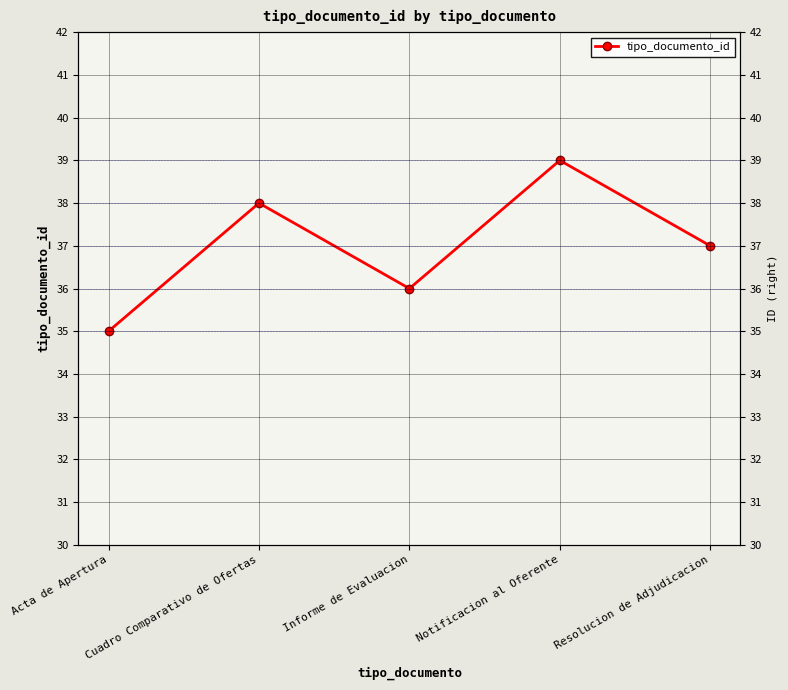

Reading right to left, what are all the values shown in this chart?

37	39	36	38	35